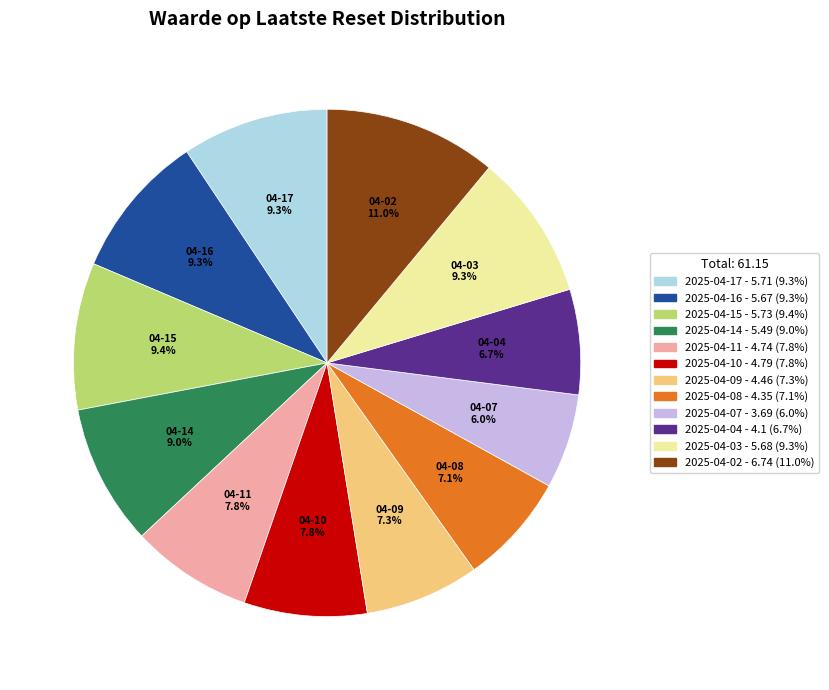

The 2025-04-10 slice represents 1% of the pie. True or false?

False